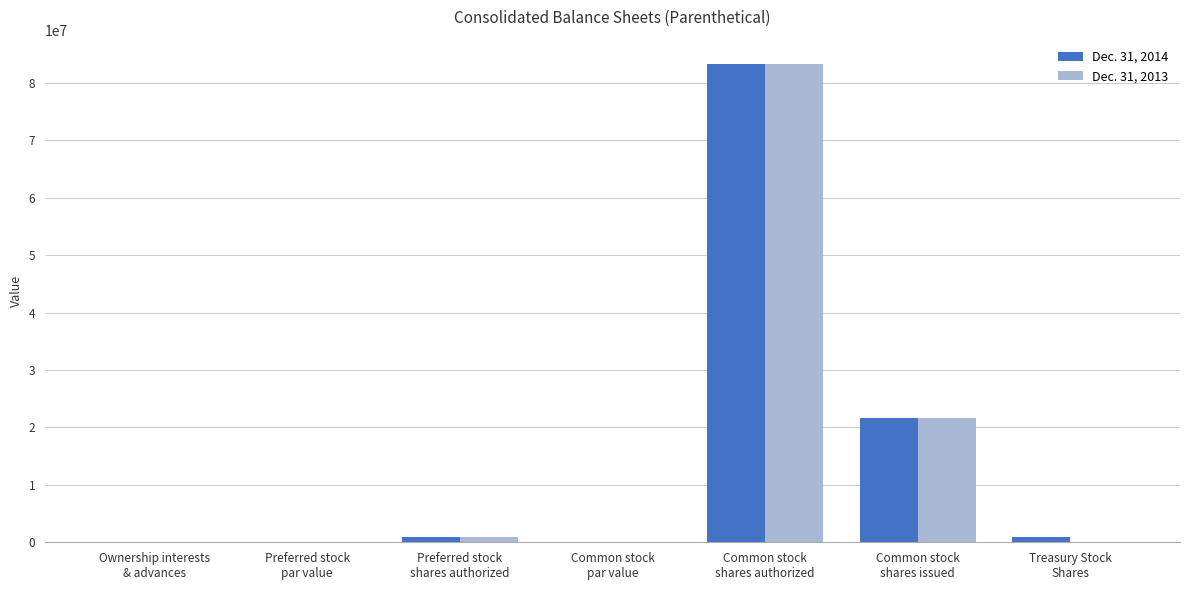

The Dec. 31, 2014 series shows 1000000.0 at Preferred stock
shares authorized. True or false?

True